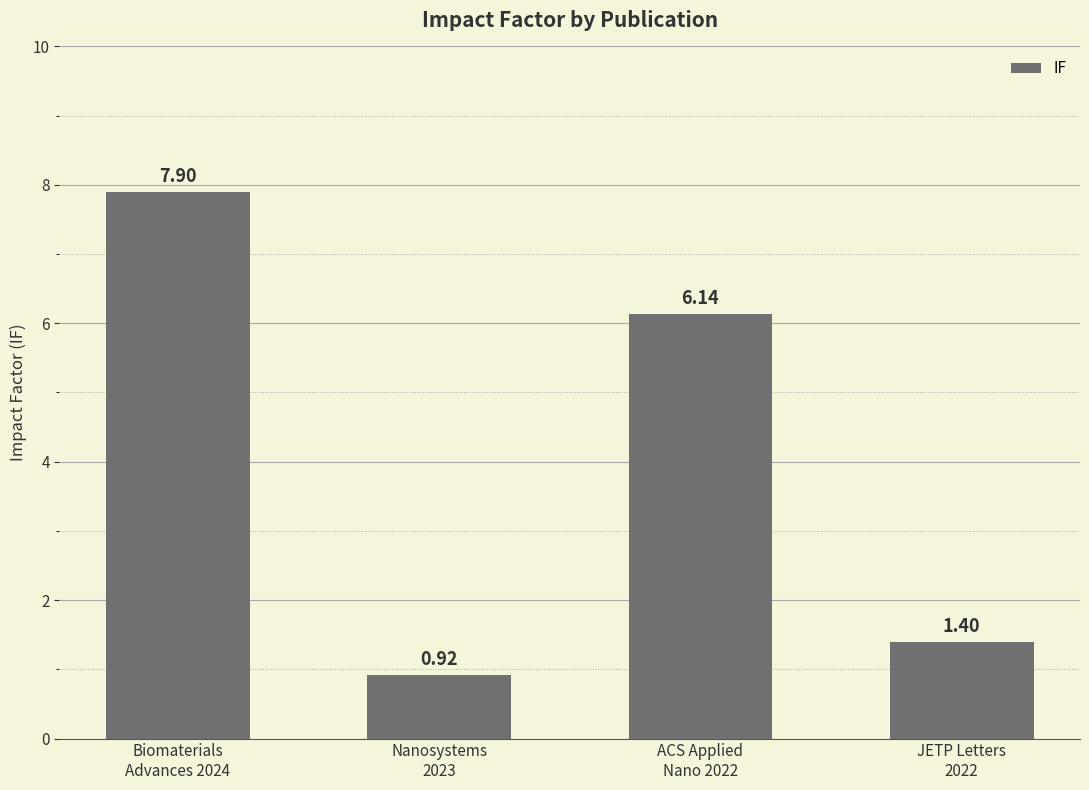

What is the sum of the values at JETP Letters
2022 and Nanosystems
2023?

2.3